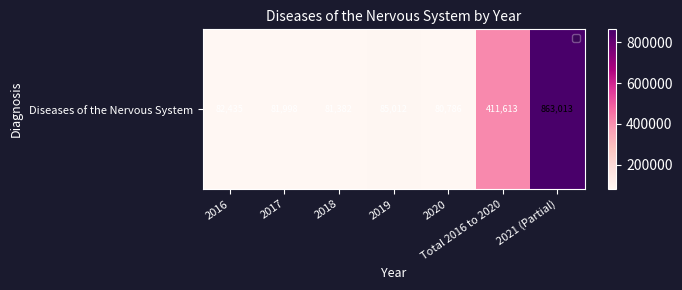

Reading left to right, extract all data points from this chart.

2016=82435	2017=81998	2018=81382	2019=85012	2020=80786	Total 2016 to 2020=411613	2021 (Partial)=863013